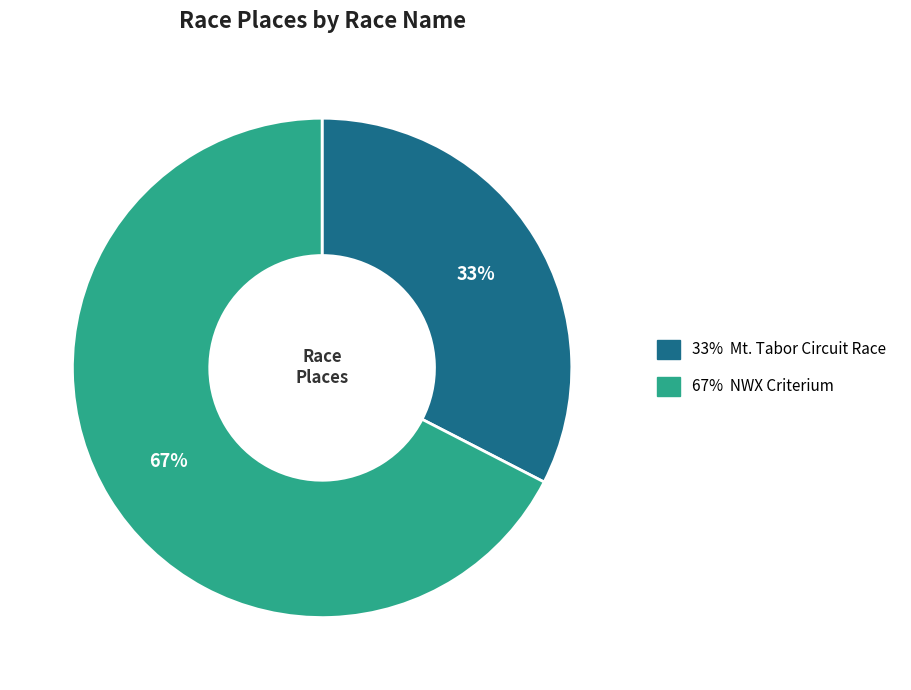

To the nearest percent, what is the average slice percentage?

50%